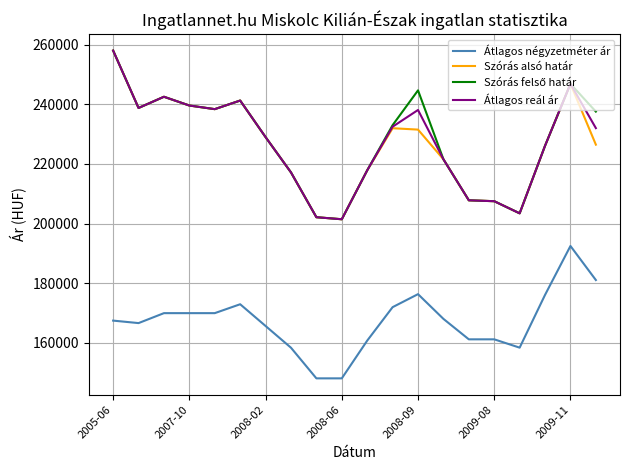

What is the greatest value displayed?

257984